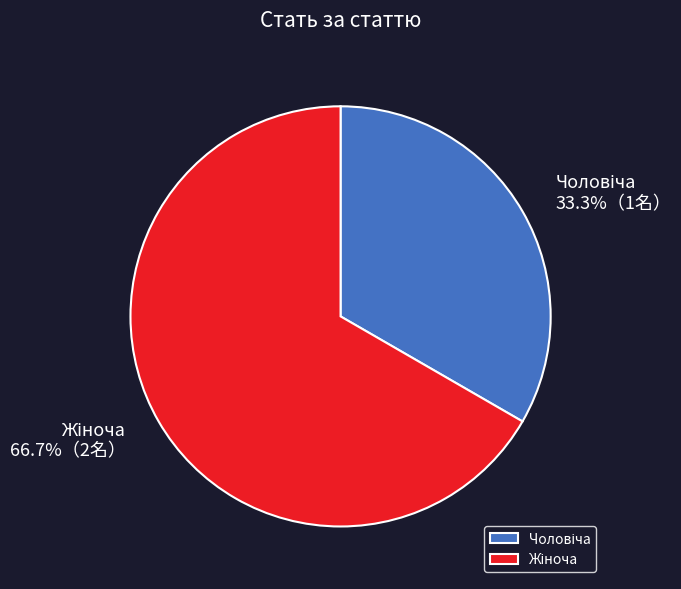

Is there any slice that represents more than half of the pie?

Yes